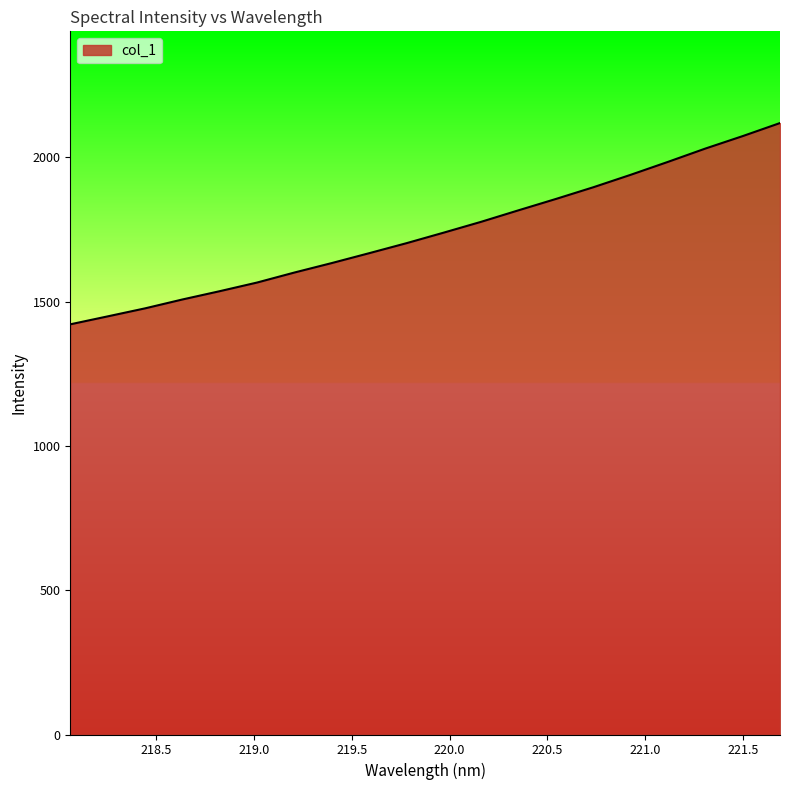

How many lines are shown in the chart?

1